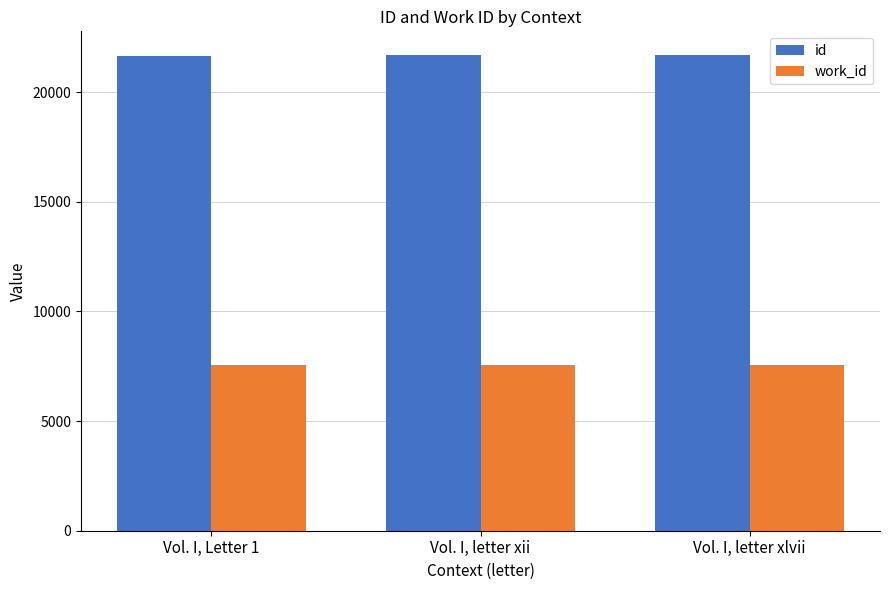

What is the sum of all id values?

65022